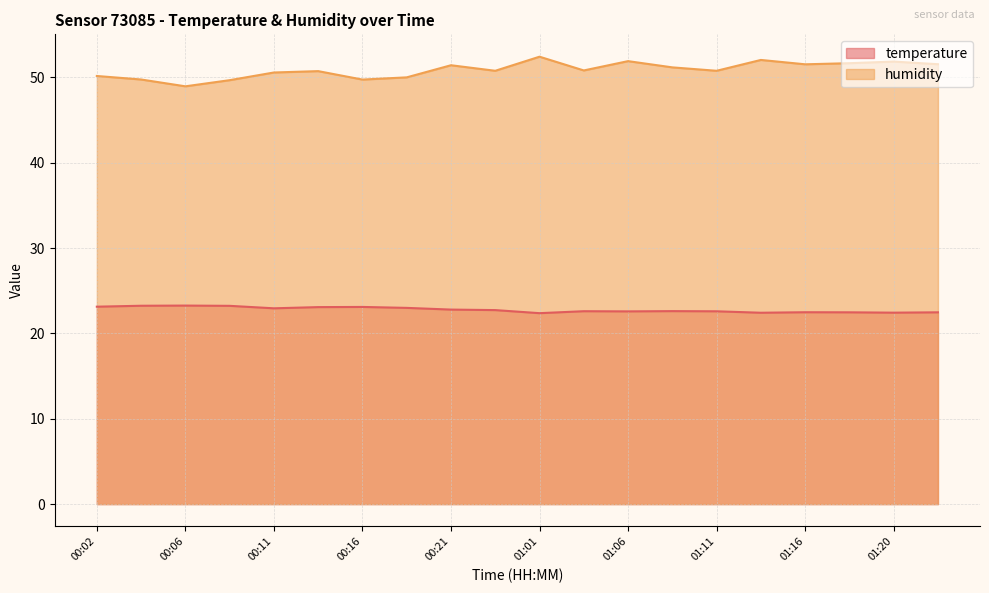

The value of humidity at 01:01 is 80.5. True or false?

False